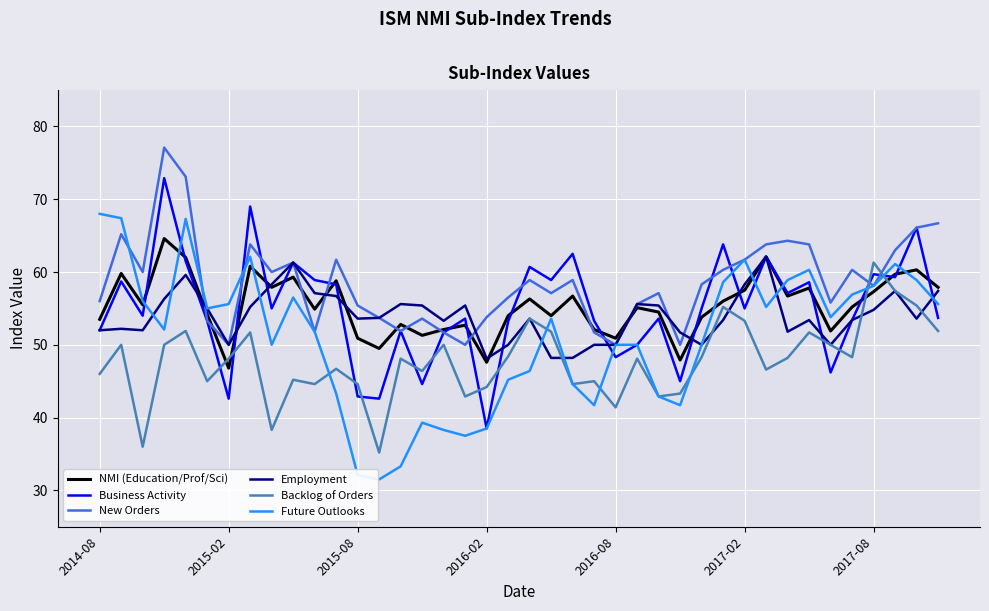

Which series has the largest total across all categories?

New Orders